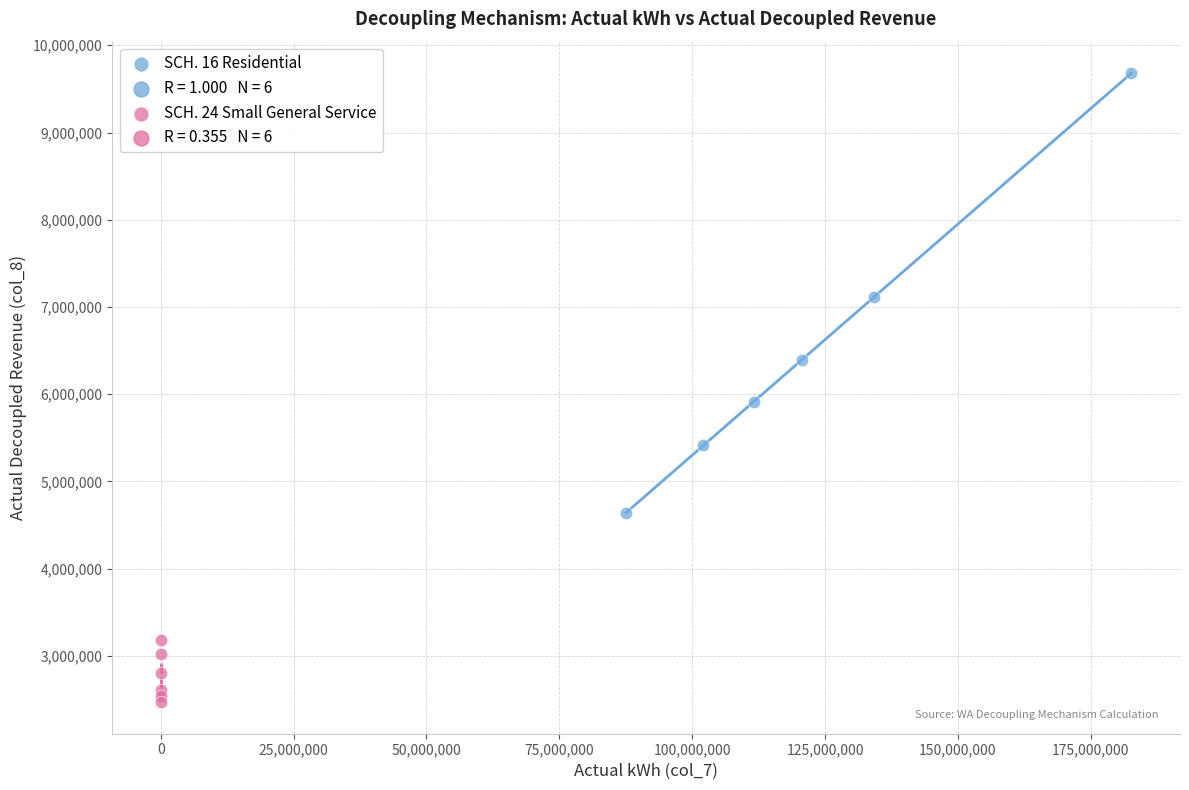

Which series has the largest Y range (max minus min)?

SCH. 16 Residential